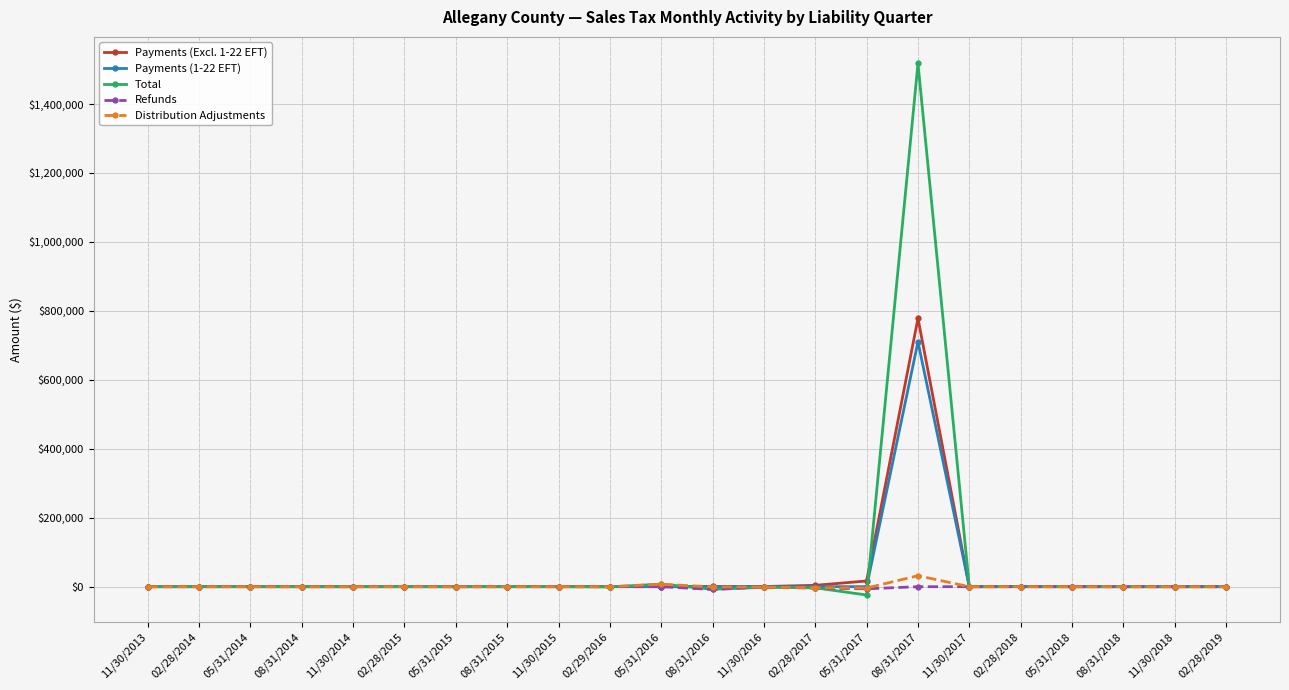

What is the average value of the Total series?

67650.0